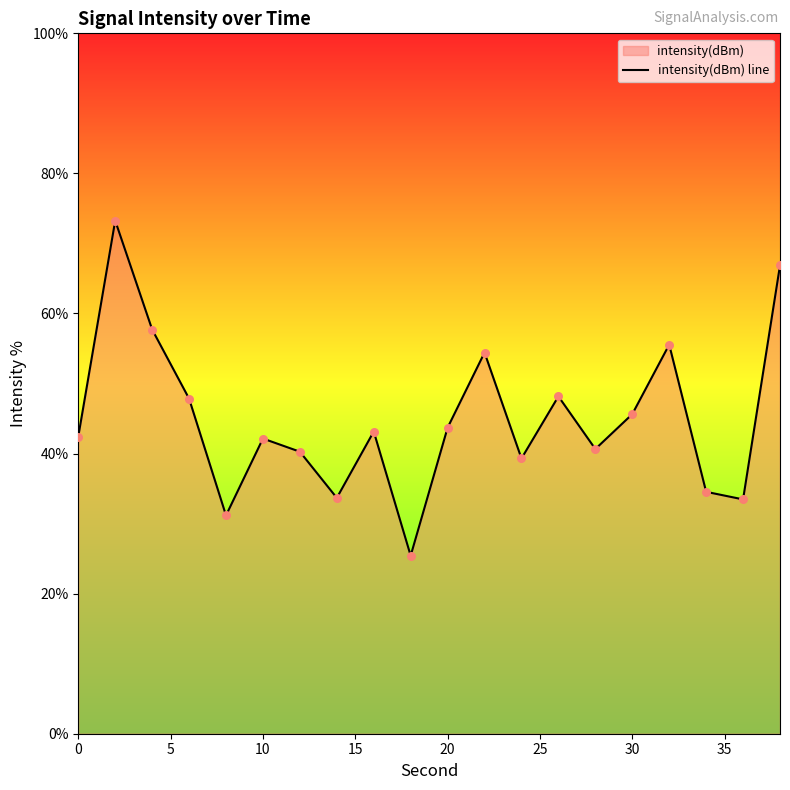

The chart shows a value of 42.1 at 10. True or false?

True